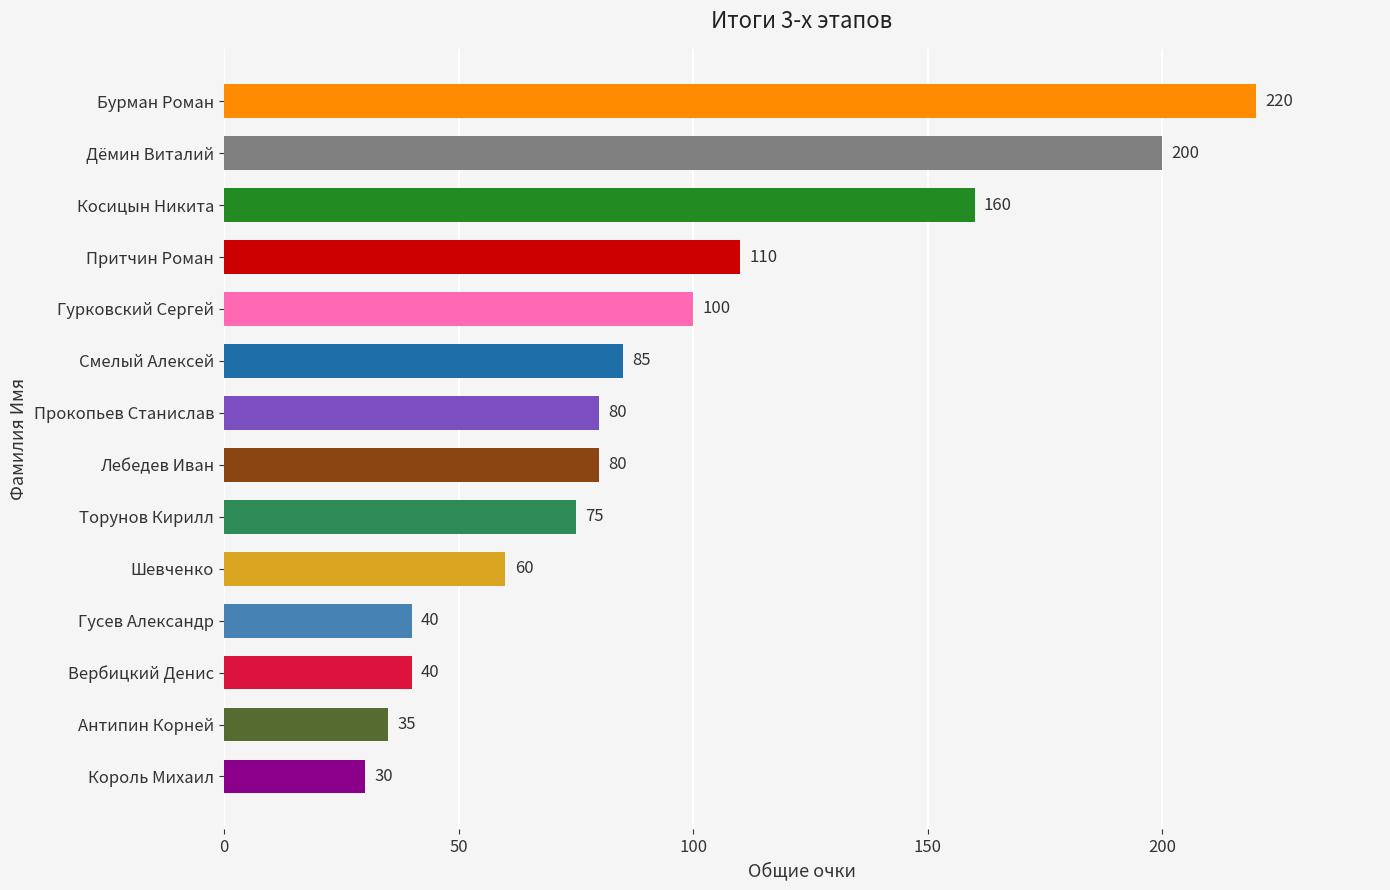

Is it true that the value at Шевченко is 60?

True